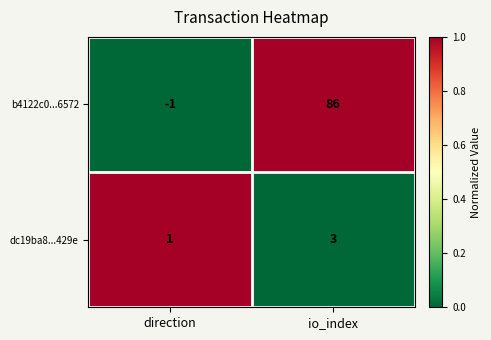

What is the difference between the maximum and minimum values in the b4122c0...6572 series?

87